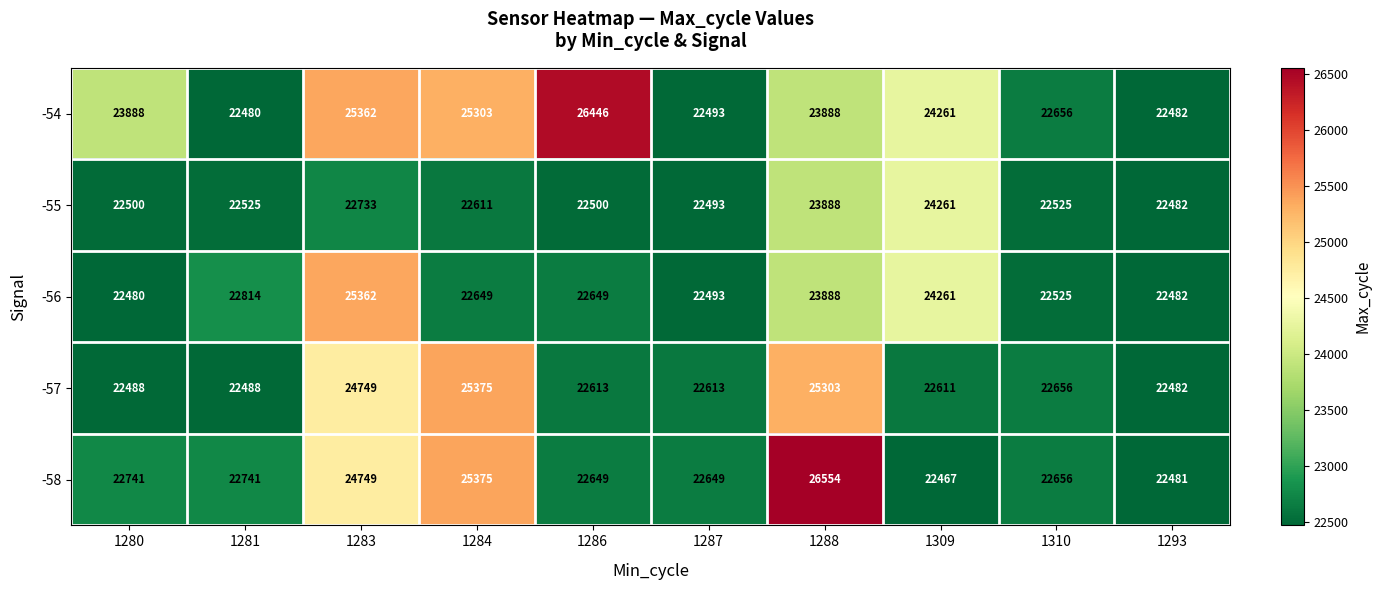

What is the greatest value displayed?

26554